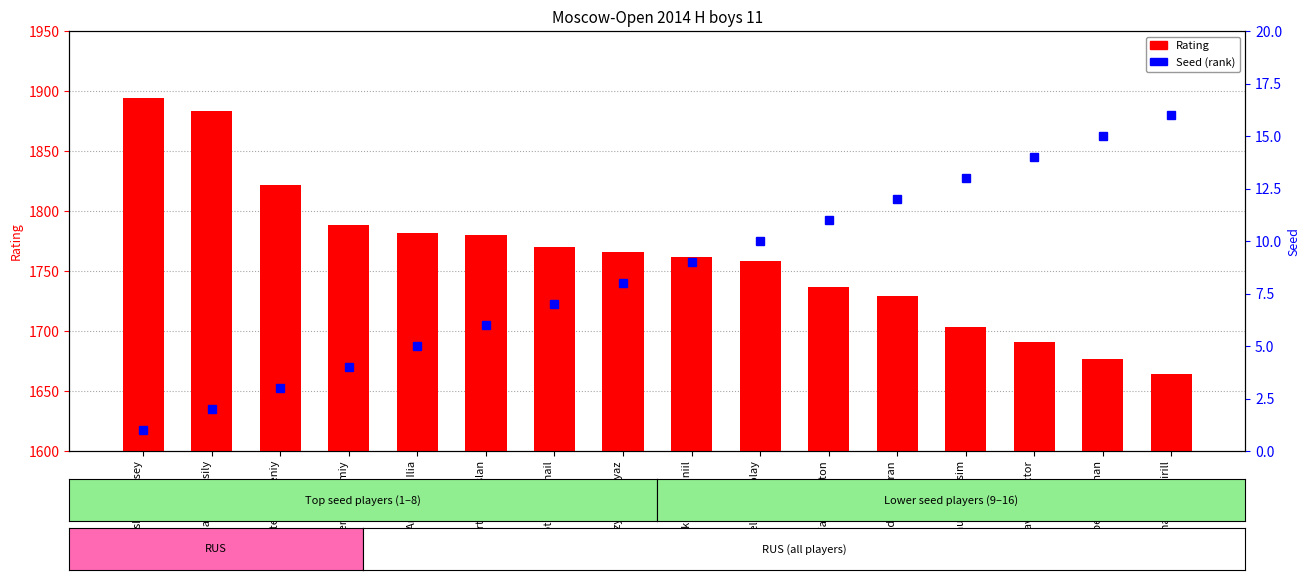

What is the label of the 7th bar from the left?

Pesotskiy Mikhail